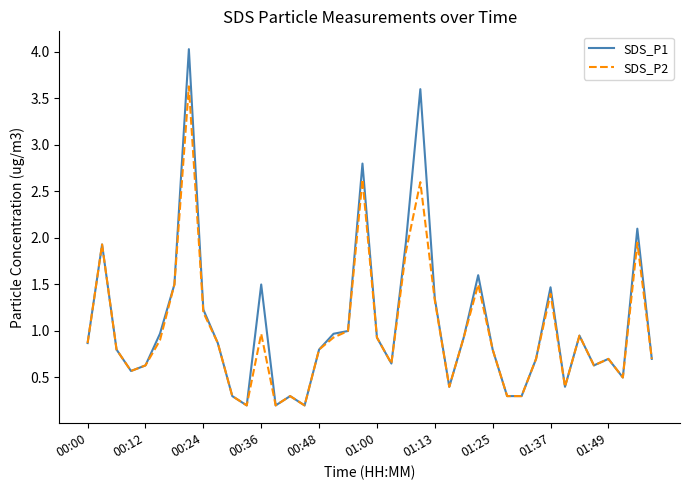

Rank the series by their maximum value, from highest to lowest.

SDS_P1, SDS_P2